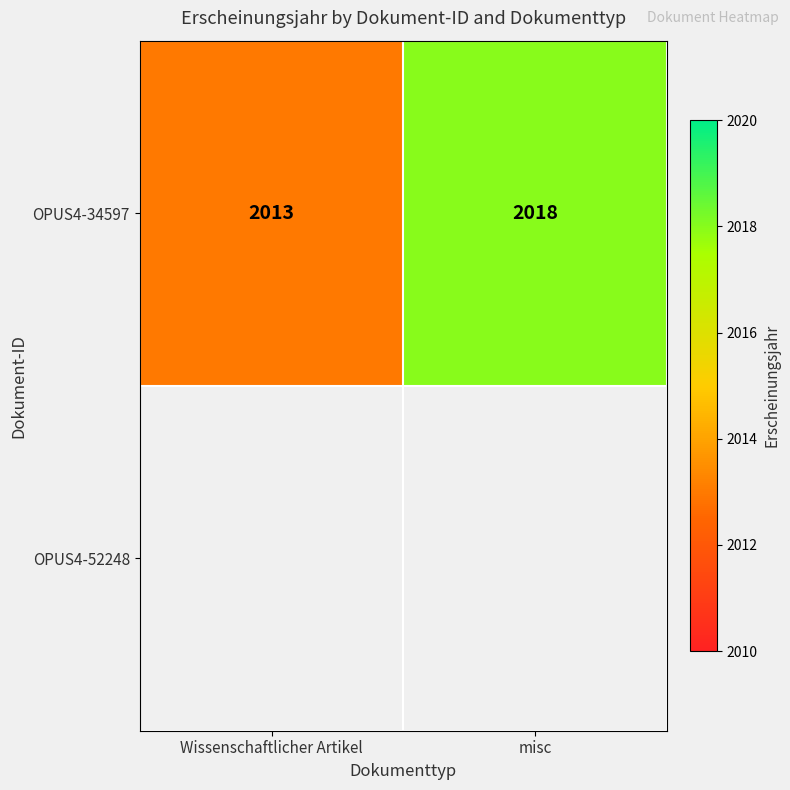

Is it true that OPUS4-34597 equals 2907 at misc?

False